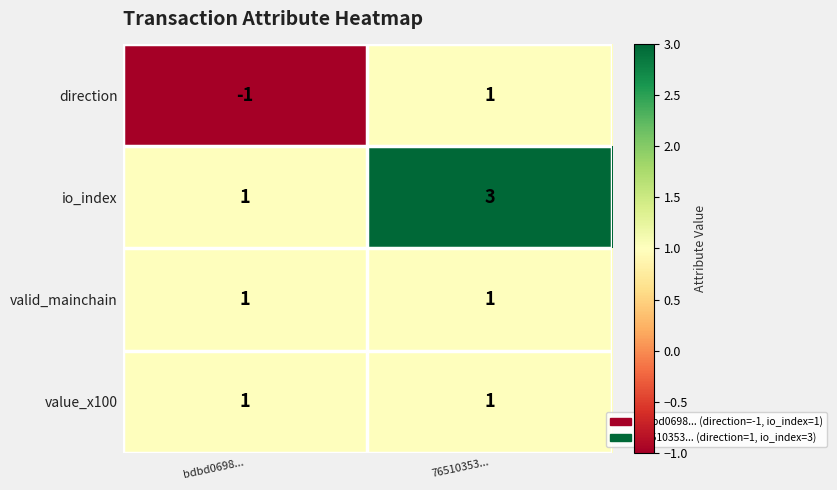

How many data points does each series have?

2